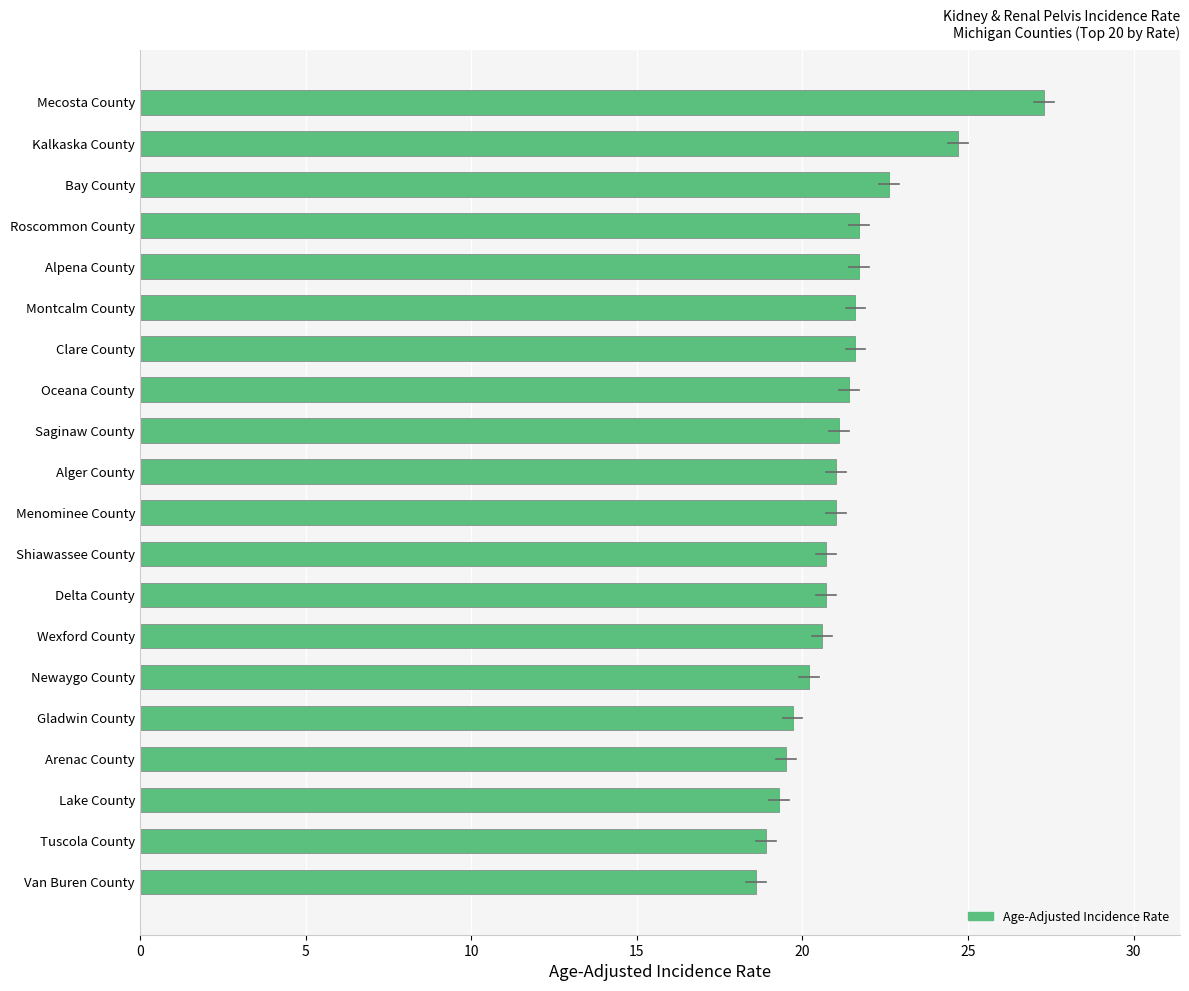

True or false: the data shows 28.1 at Menominee County.

False